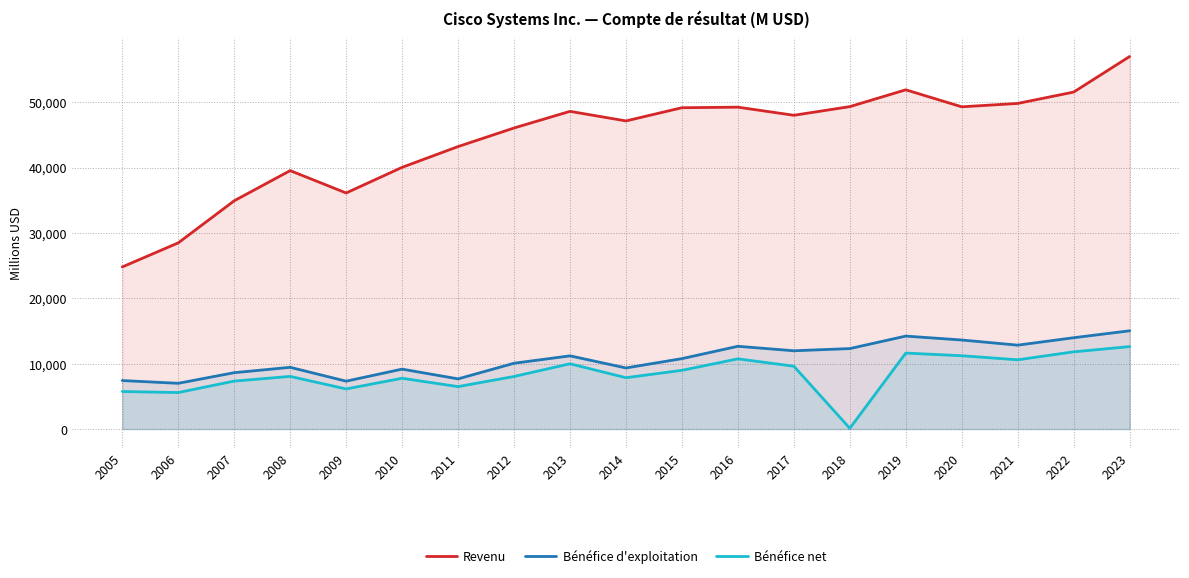

At which label does Bénéfice d'exploitation first exceed 10770?

2013